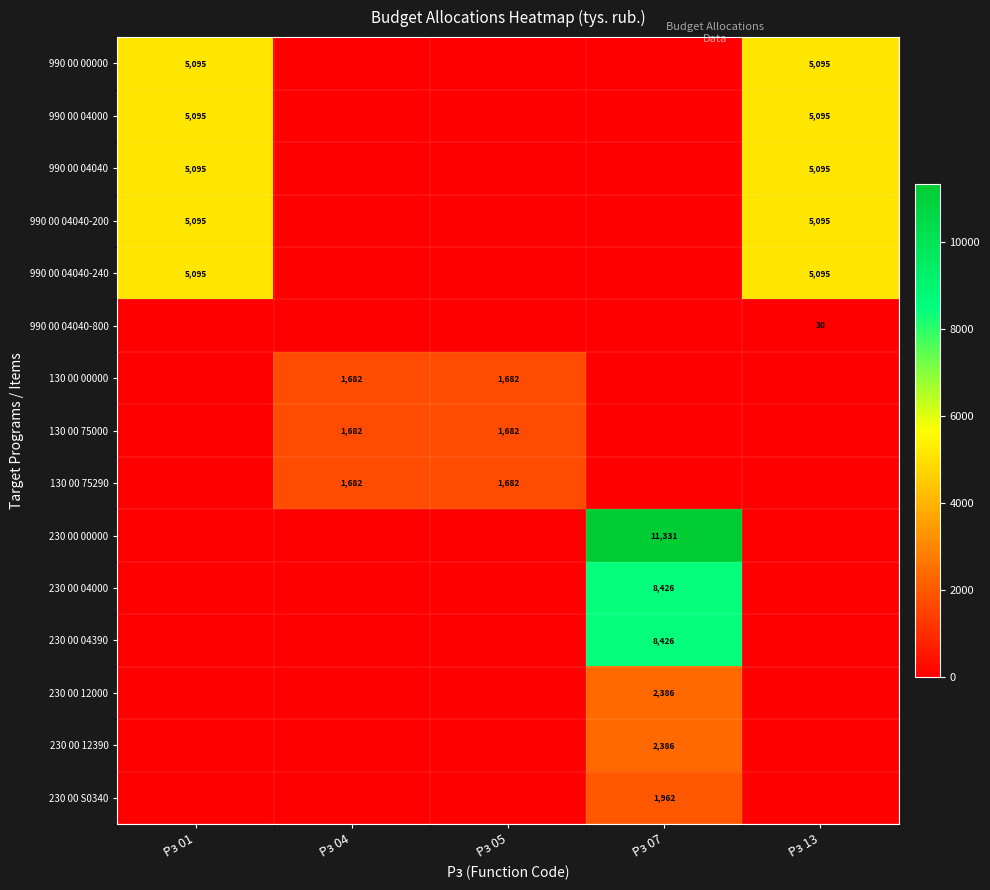

True or false: 230 00 S0340 has a value of 732 at Рз 07.

False